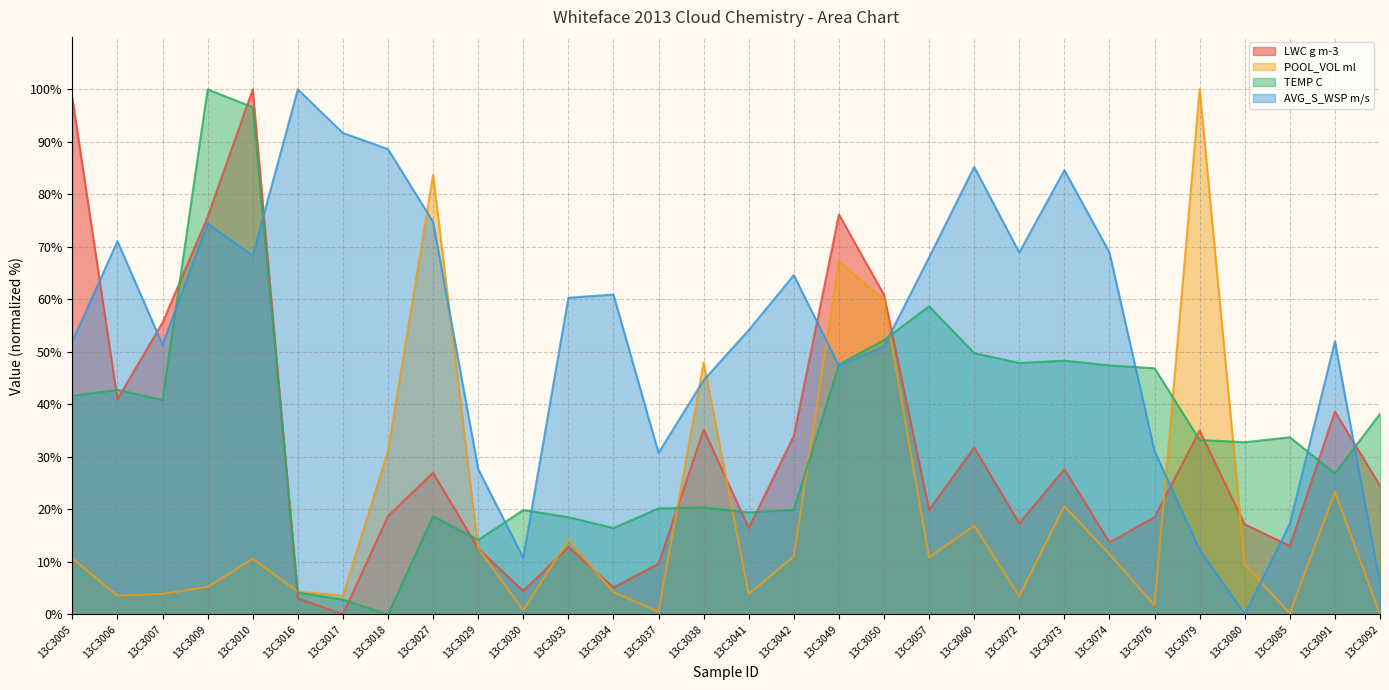

At which label does TEMP C first exceed 33?

13C3005